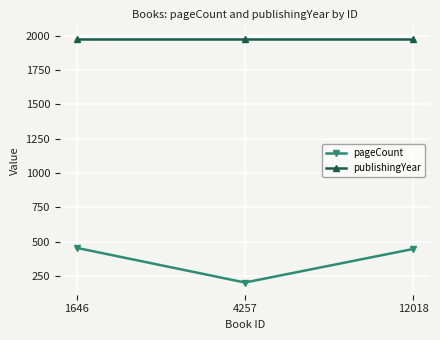

Which series has the widest spread of values?

pageCount